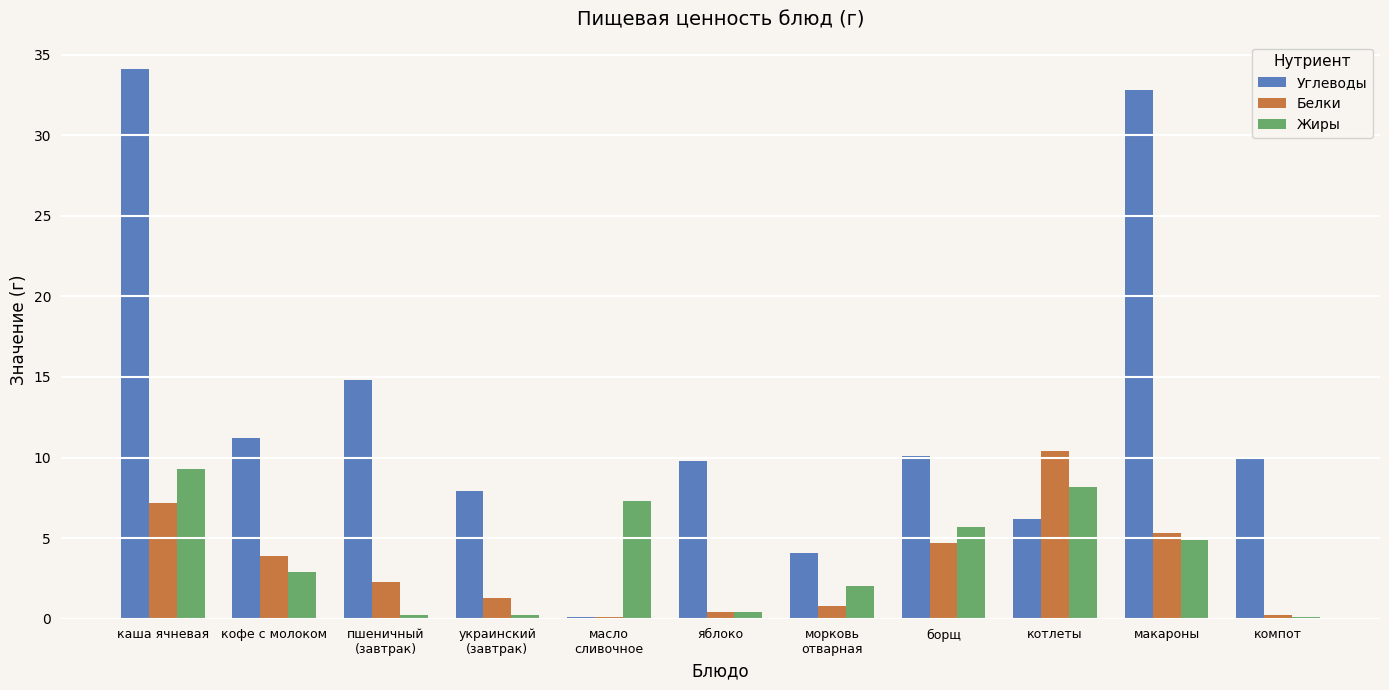

At which category is the sum across all series the highest?

каша ячневая